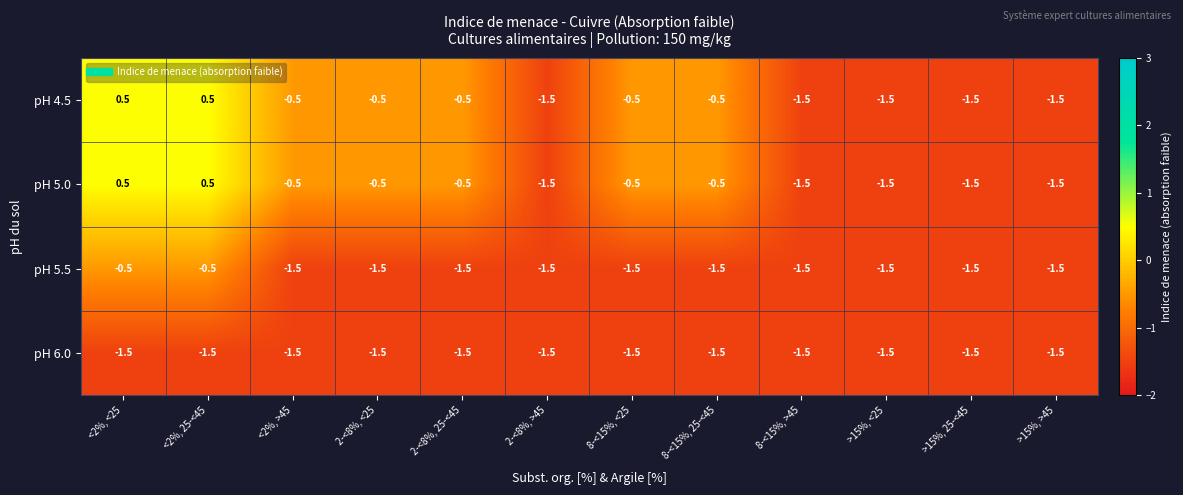

The pH 5.0 series shows -0.6 at >15%, <25. True or false?

False